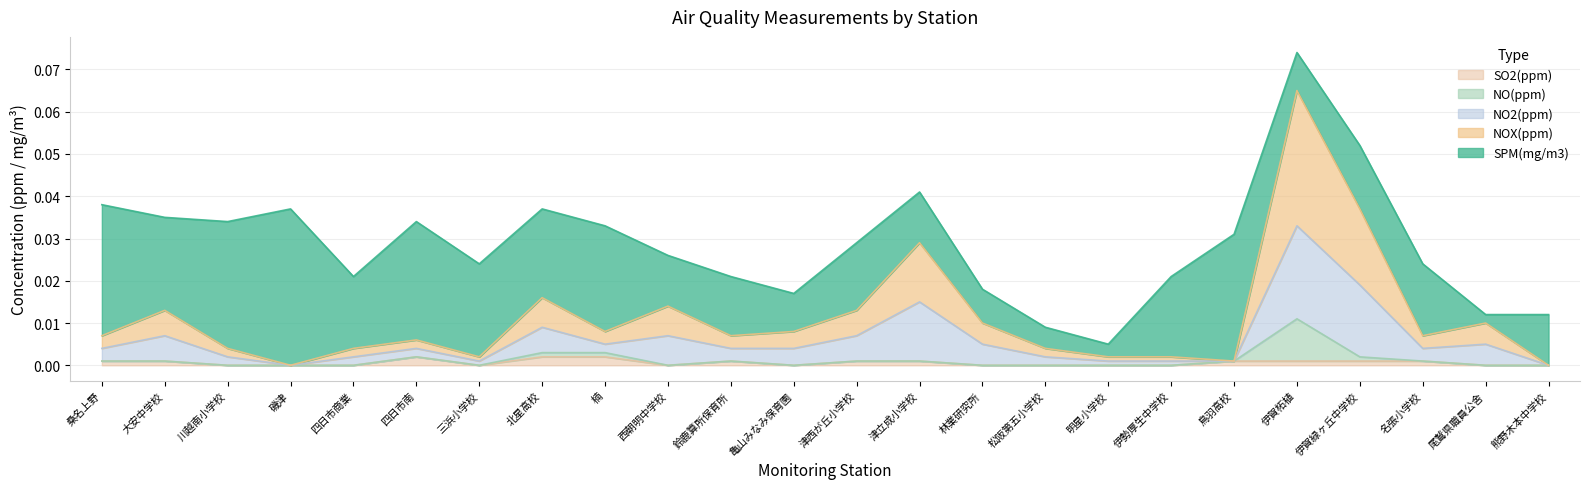

What are all the series names shown in the legend?

SO2(ppm), NO(ppm), NO2(ppm), NOX(ppm), SPM(mg/m3)